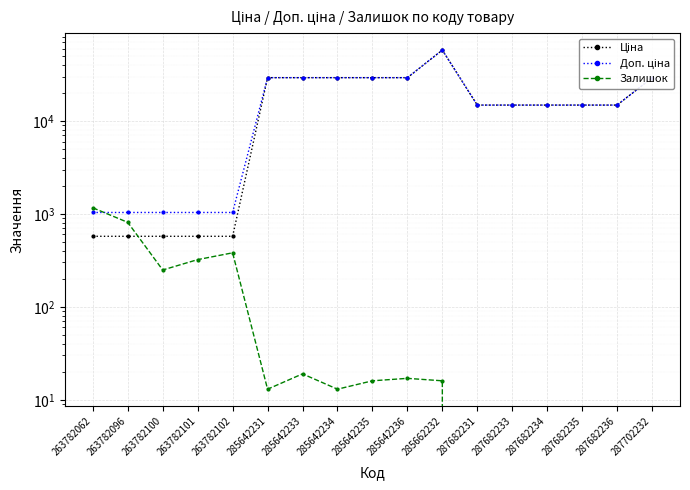

Where is Залишок nearest to the value 581?

263782102